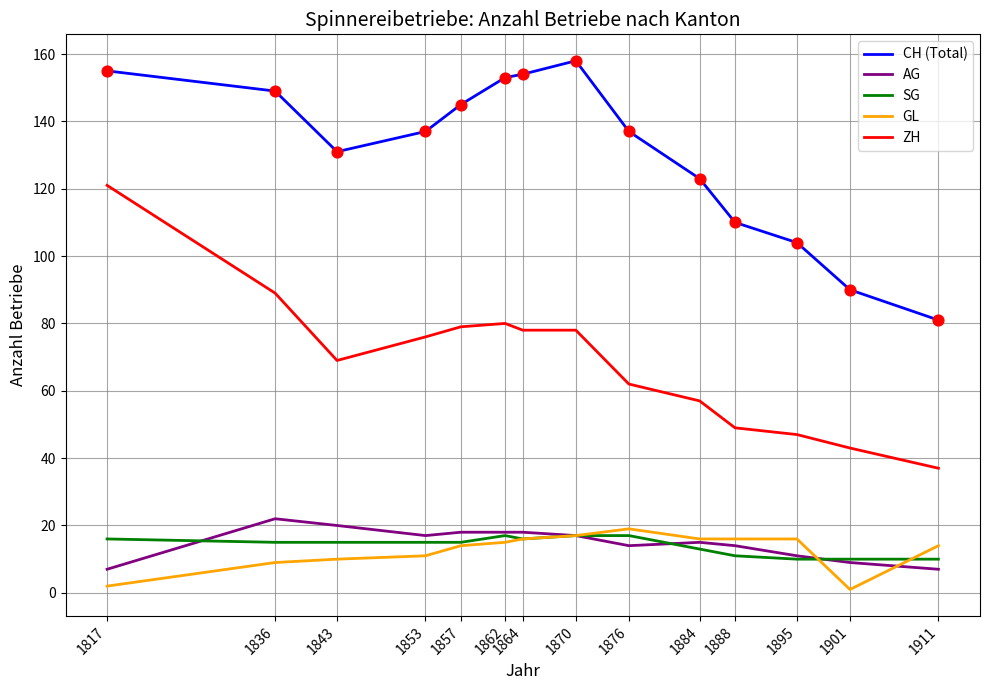

At which category is the sum across all series the highest?

1817